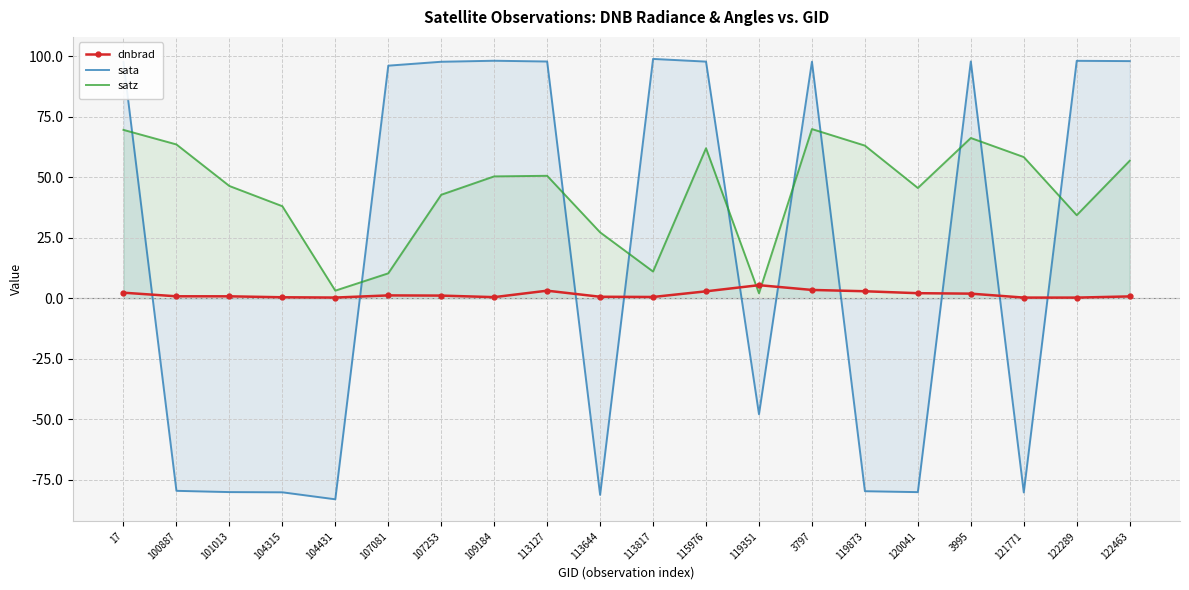

What is the difference between the highest and lowest values at 113644?

108.4